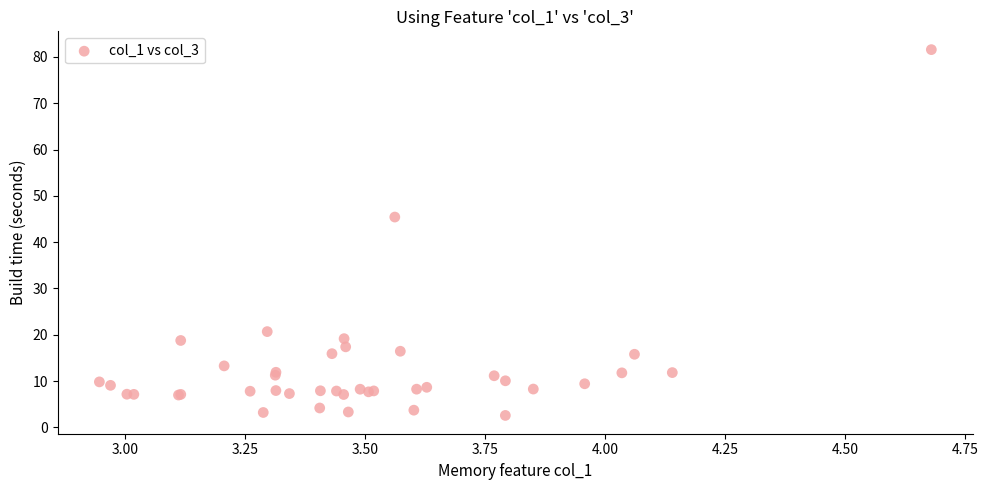

What Y value in the scatter plot is closest to 42?

45.4